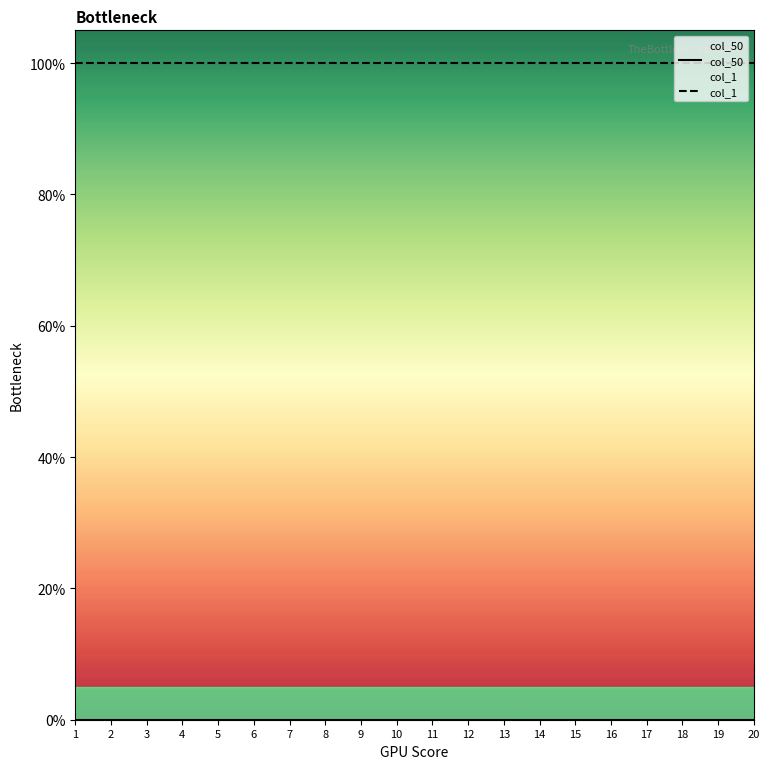

True or false: col_1 and col_50 intersect in this chart.

False